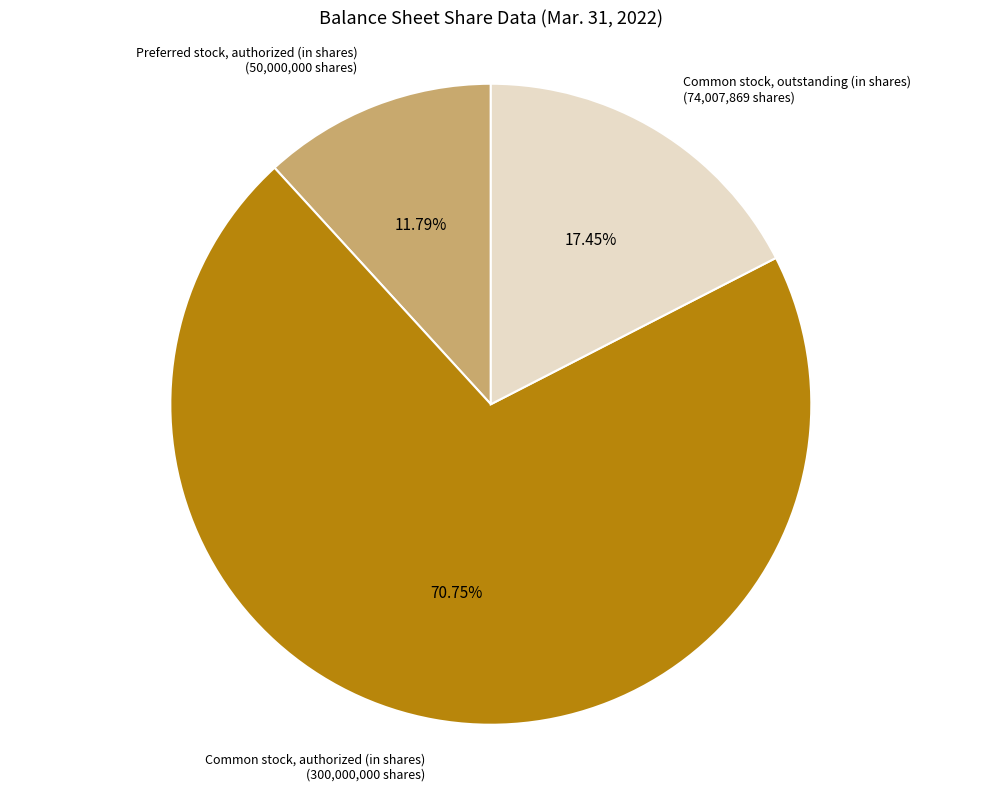

How many segments does this pie chart have?

3